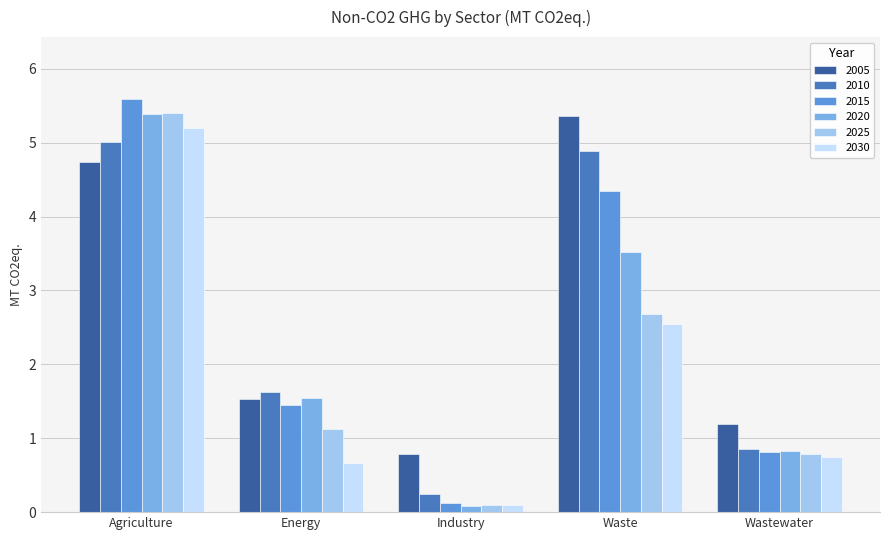

What value does the 2020 series have at Wastewater?

0.8